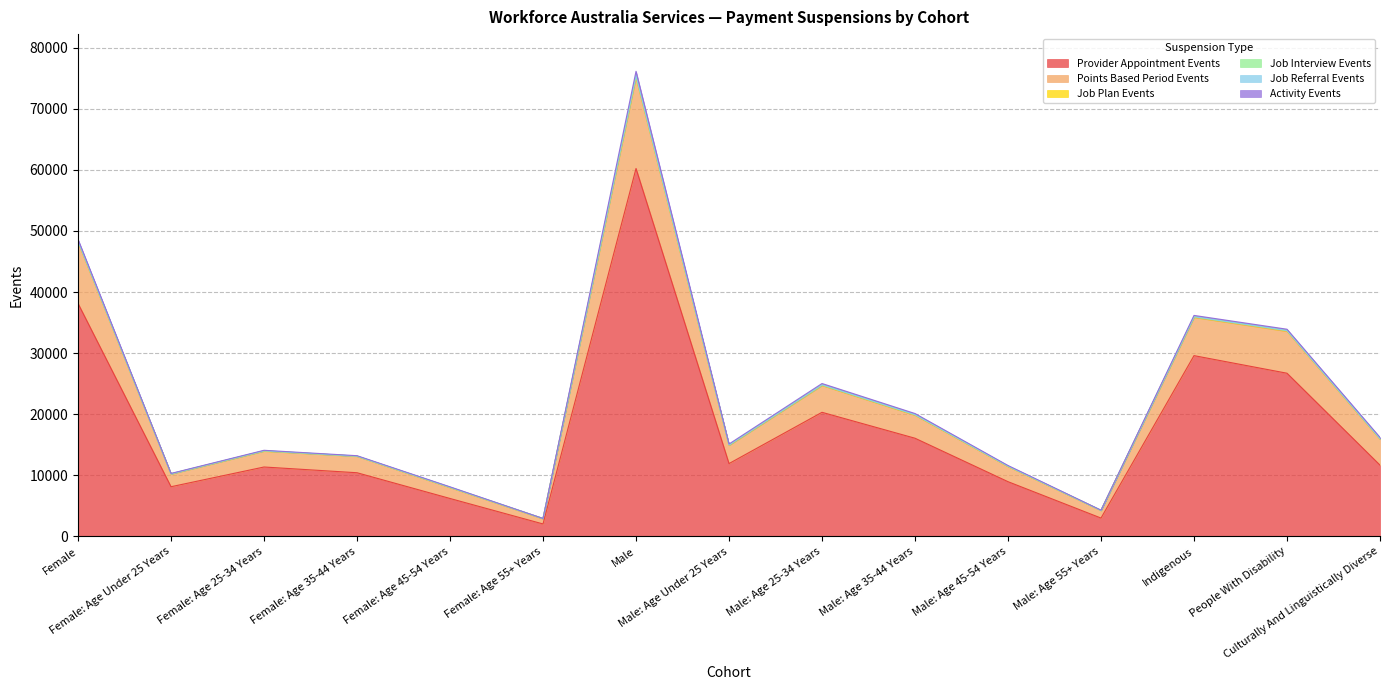

Is the value of Provider Appointment Events at Indigenous greater than the value of Activity Events at Female: Age Under 25 Years?

Yes